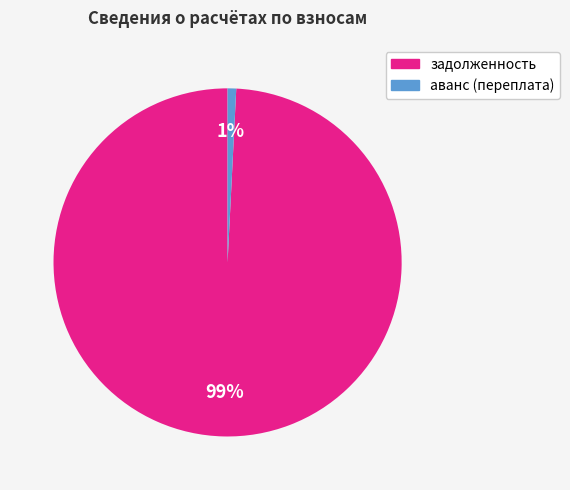

The аванс (переплата) slice represents 1% of the pie. True or false?

True